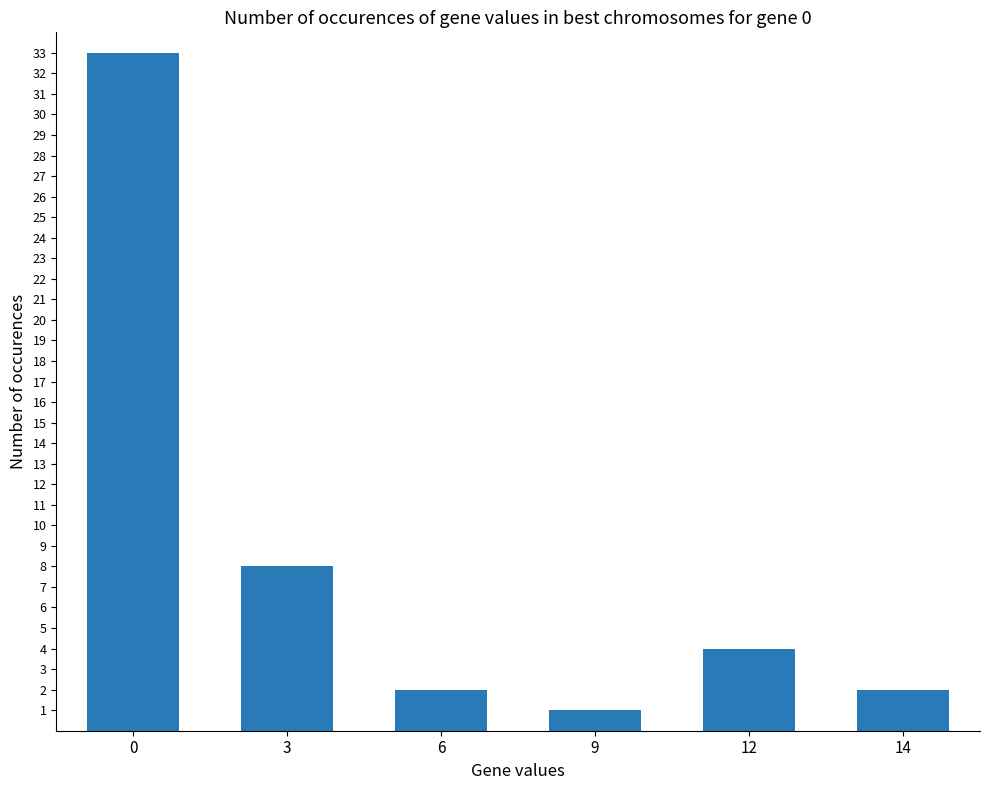

What is the average value?

8